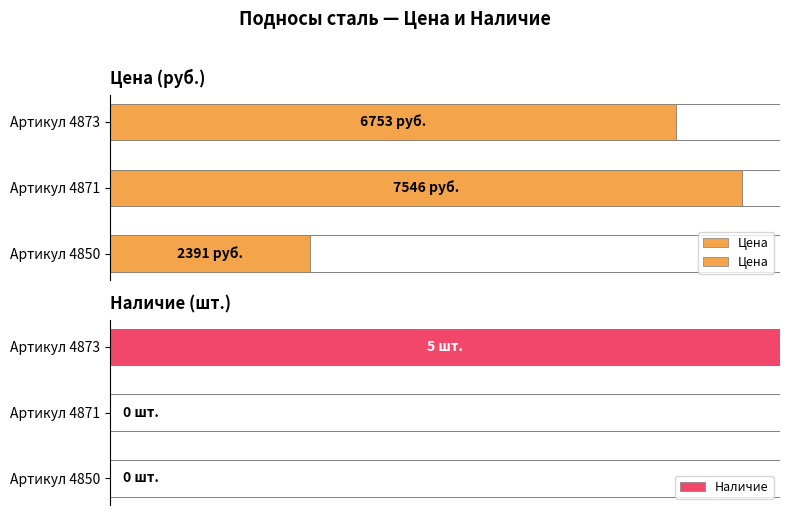

How many bars are there in total?

6